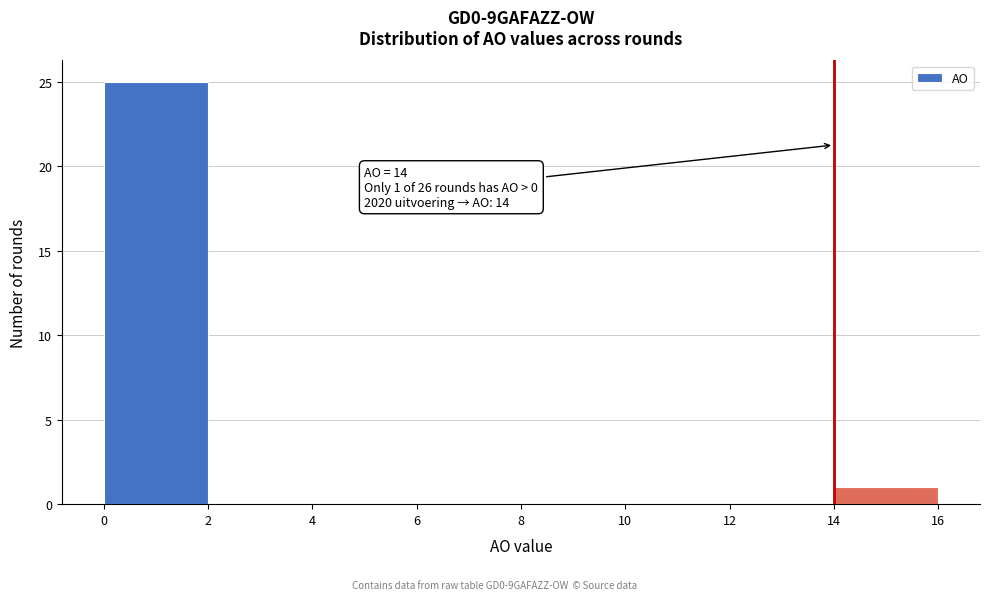

Over which range of the x-axis is the bar tallest?

0 to 2